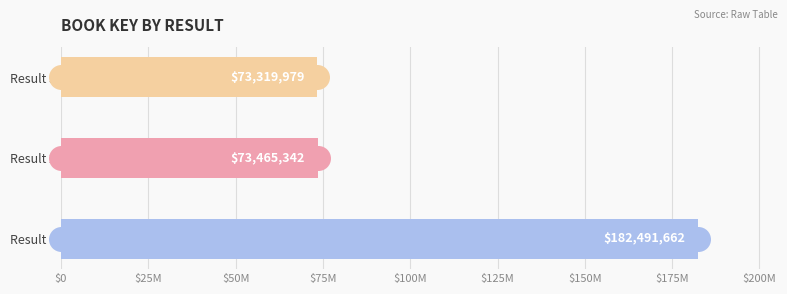

Are the bars horizontal?

Yes